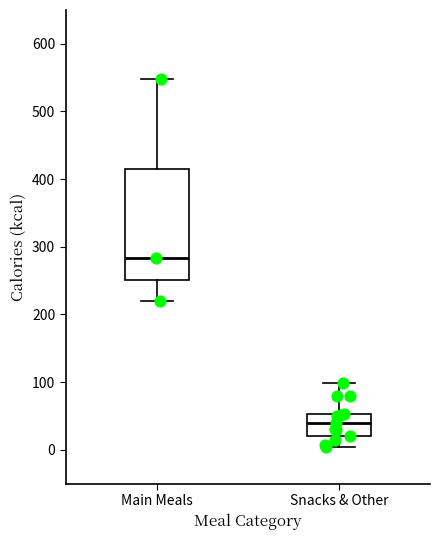

Reading left to right, read every box against the y-axis: the position of its median line, the range the box covers, and the ends of its whiskers. The values are not printed on the chart, so give them approximately, as read against the axis.

Main Meals: median 280, box 250 to 420, whiskers 220 to 550
Snacks & Other: median 40, box 20 to 50, whiskers 0 to 100